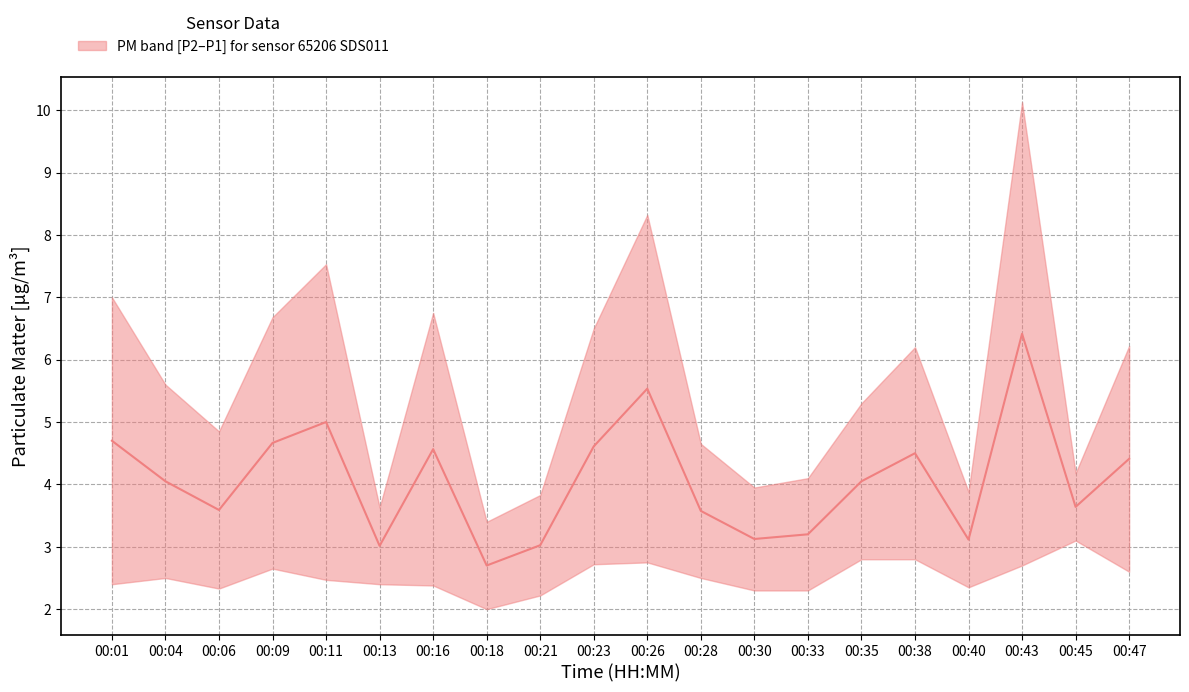

Reading left to right, extract all data points from this chart.

00:01=4.7	00:04=4.0	00:06=3.6	00:09=4.7	00:11=5.0	00:13=3.0	00:16=4.6	00:18=2.7	00:21=3.0	00:23=4.6	00:26=5.5	00:28=3.6	00:30=3.1	00:33=3.2	00:35=4.0	00:38=4.5	00:40=3.1	00:43=6.4	00:45=3.6	00:47=4.4